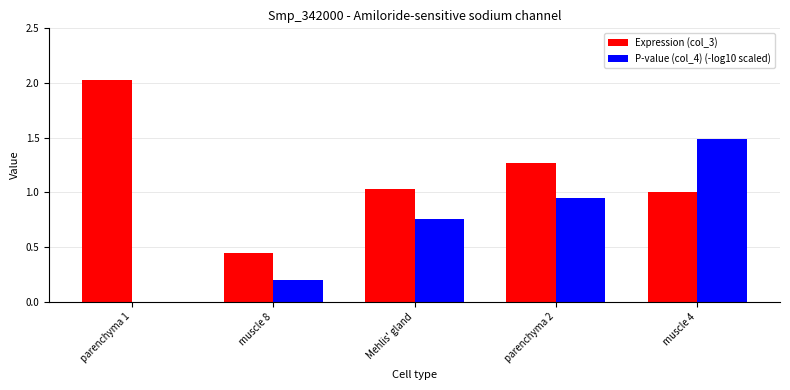

Which series has the largest total across all categories?

Expression (col_3)